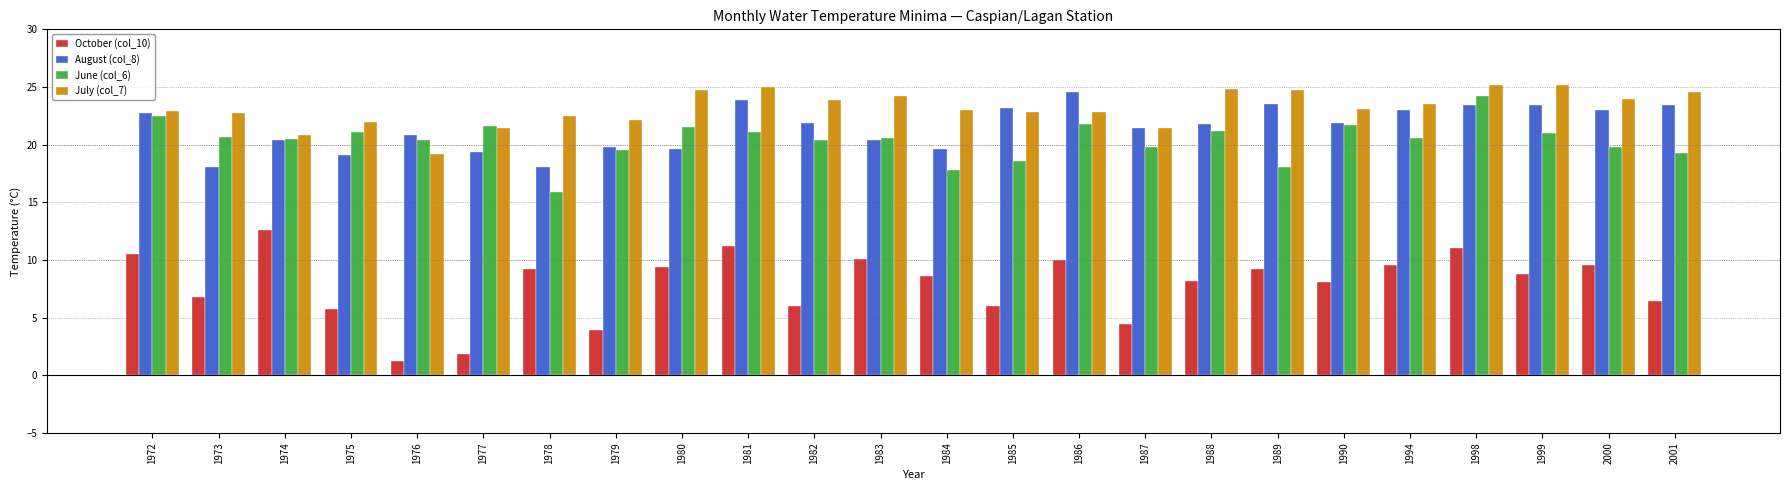

What is the highest value of the June (col_6) series?

24.2